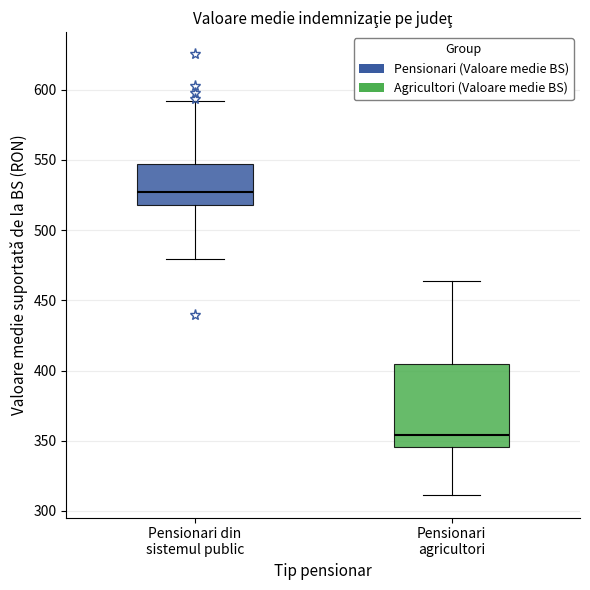

Reading left to right, transcribe this box plot: for each box, give where its median line is, the range the box spans, and where its two whiskers end, as read against the y-axis. The values are not printed on the chart, so give them approximately, as read against the axis.

Pensionari din sistemul public: median 525, box 520 to 545, whiskers 480 to 590
Pensionari agricultori: median 355, box 345 to 405, whiskers 310 to 465